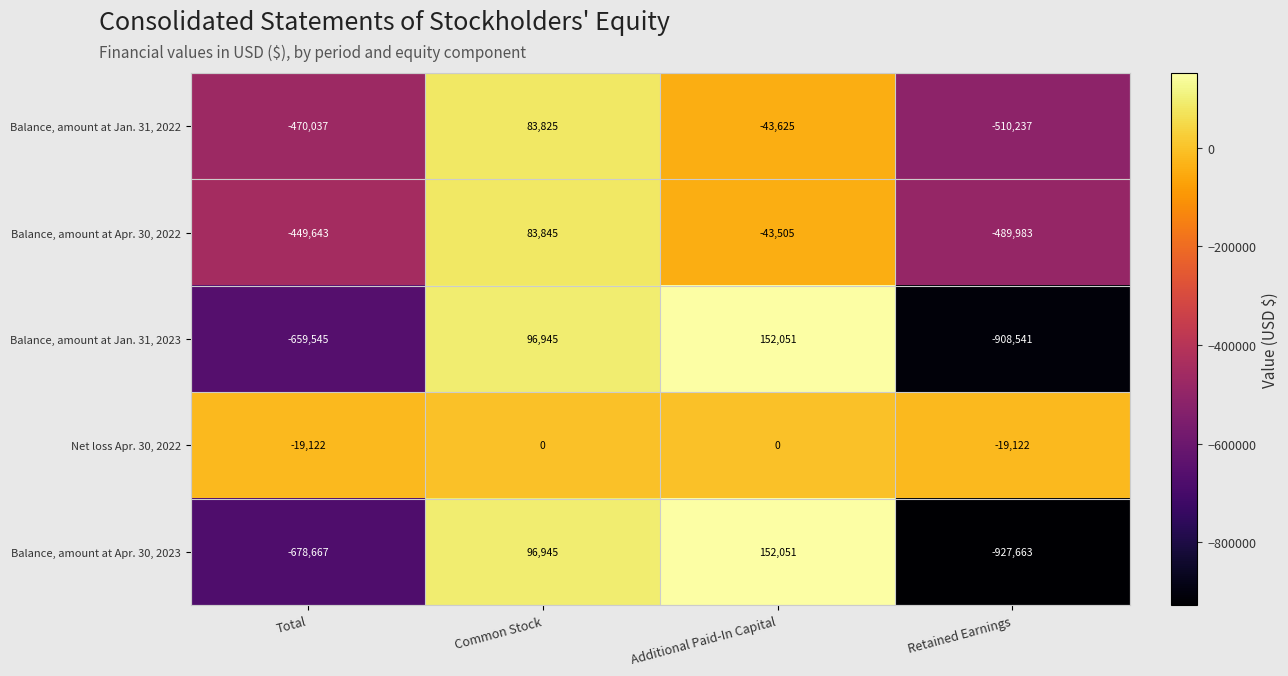

At Retained Earnings, list the series in order from largest to smallest.

Net loss Apr. 30, 2022, Balance, amount at Apr. 30, 2022, Balance, amount at Jan. 31, 2022, Balance, amount at Jan. 31, 2023, Balance, amount at Apr. 30, 2023